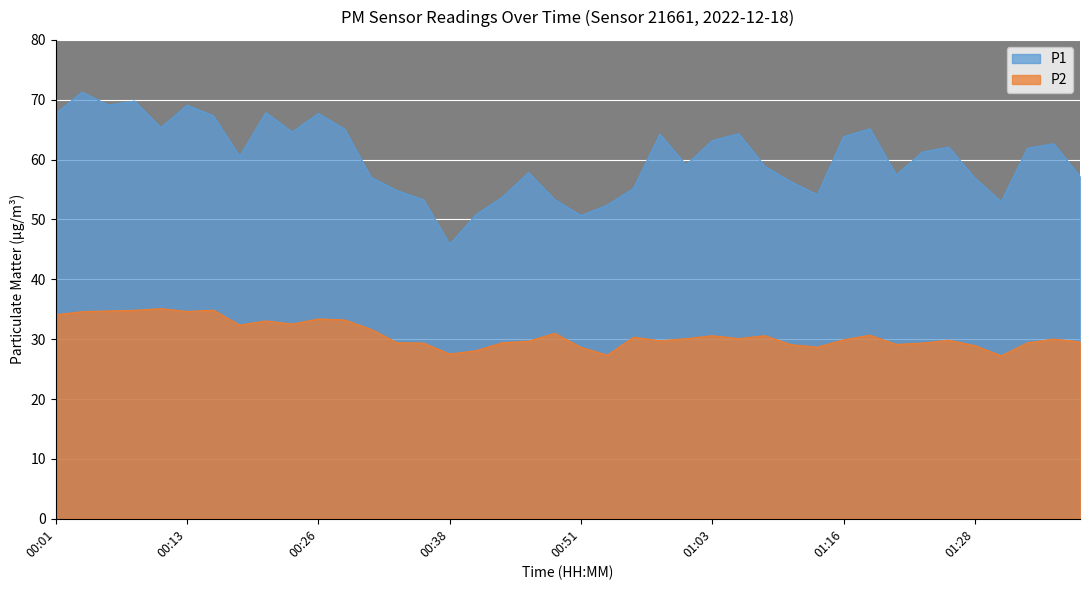

Does the chart display data point markers on the line(s)?

No